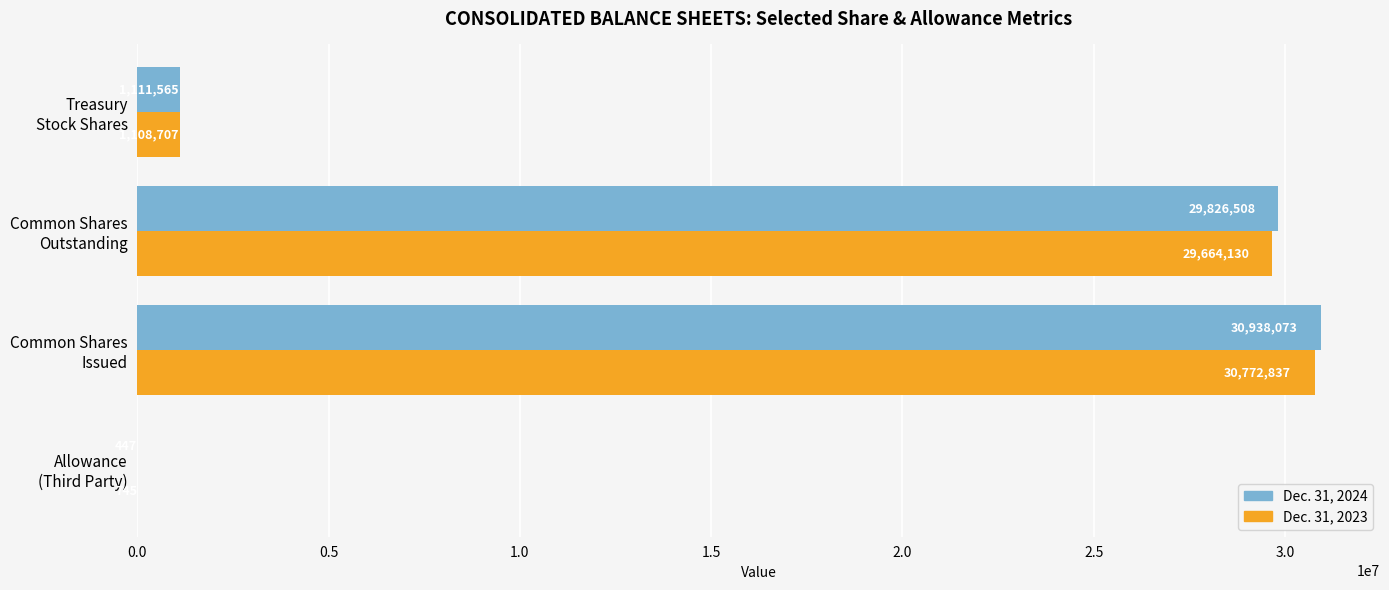

What is the maximum value for Dec. 31, 2023?

30772837